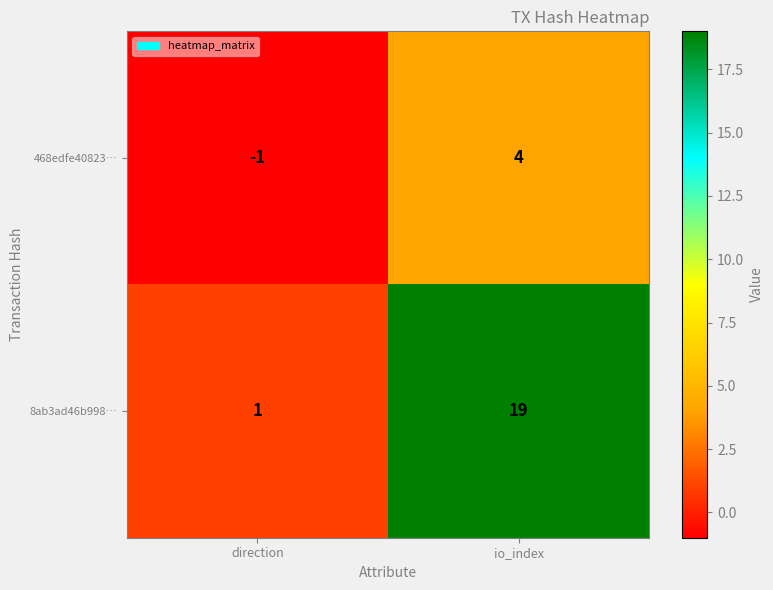

At which label is 468edfe40823… closest to 1?

direction